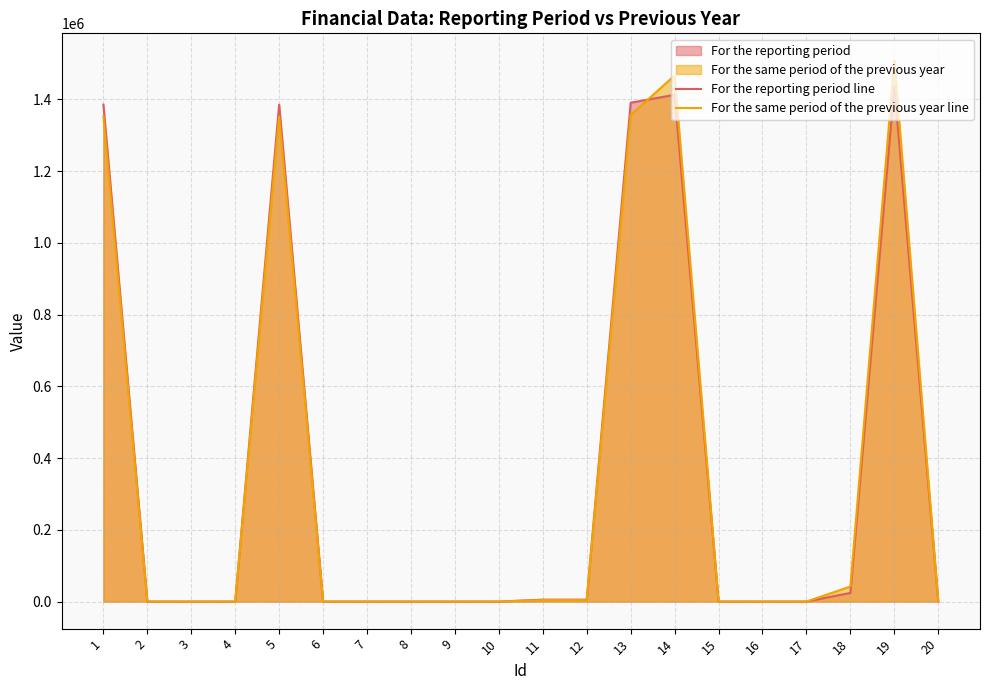

How many data points in For the same period of the previous year line are above 0?

8